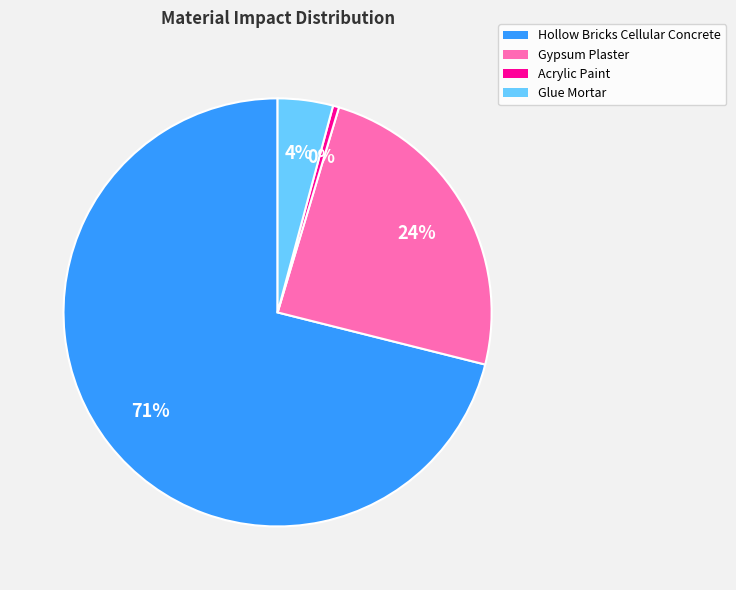

Is there a majority slice in this chart?

Yes